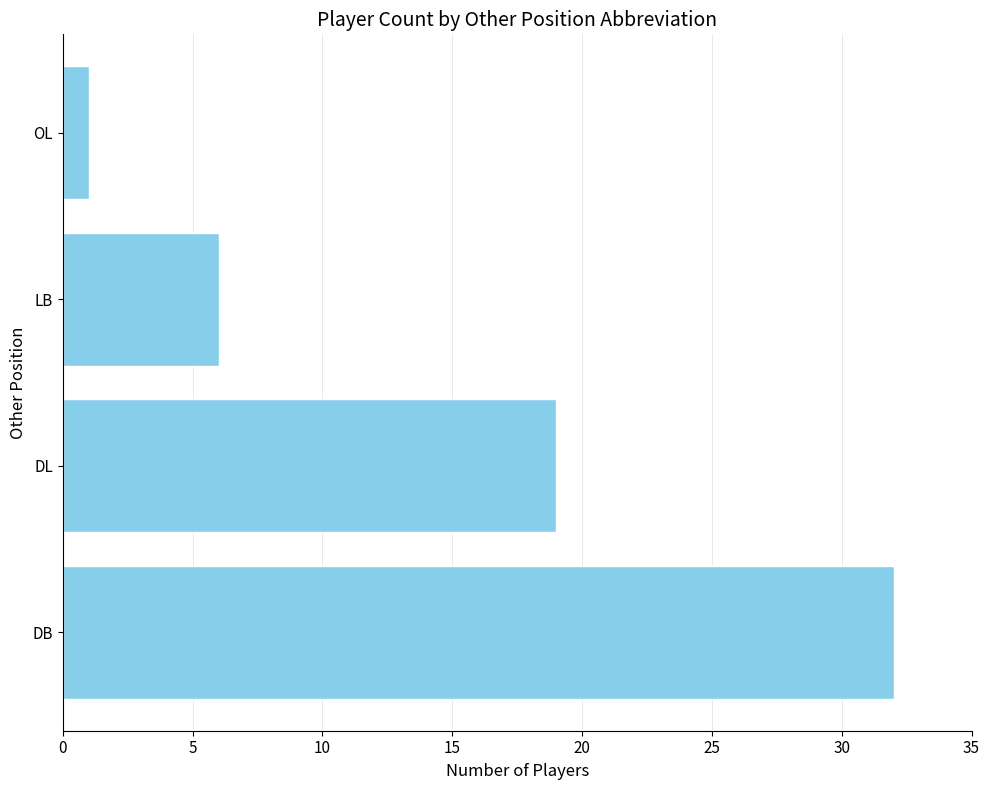

Reading bottom to top, list all the values displayed in this chart.

DB=32	DL=19	LB=6	OL=1